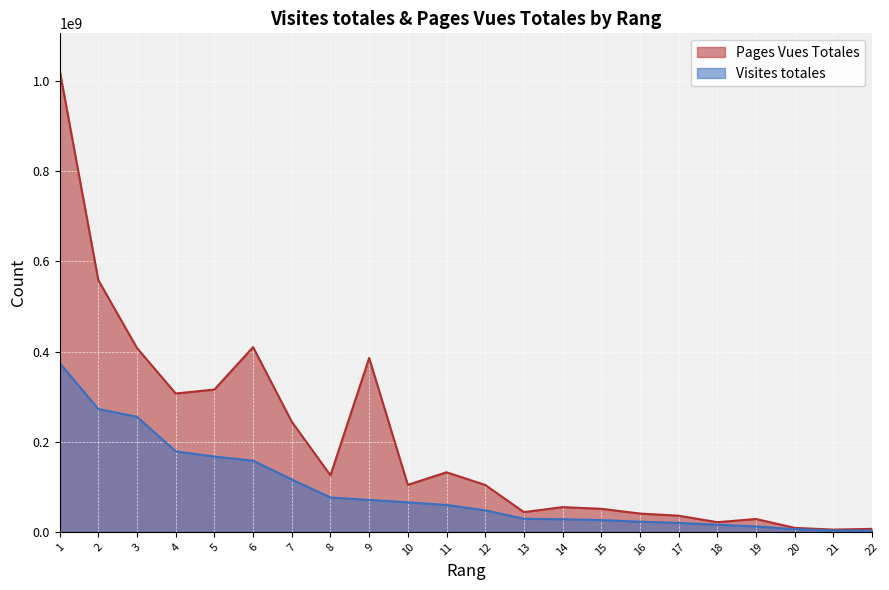

Rank the categories by Pages Vues Totales value from lowest to highest.

21, 22, 20, 18, 19, 17, 16, 13, 15, 14, 12, 10, 8, 11, 7, 4, 5, 9, 3, 6, 2, 1